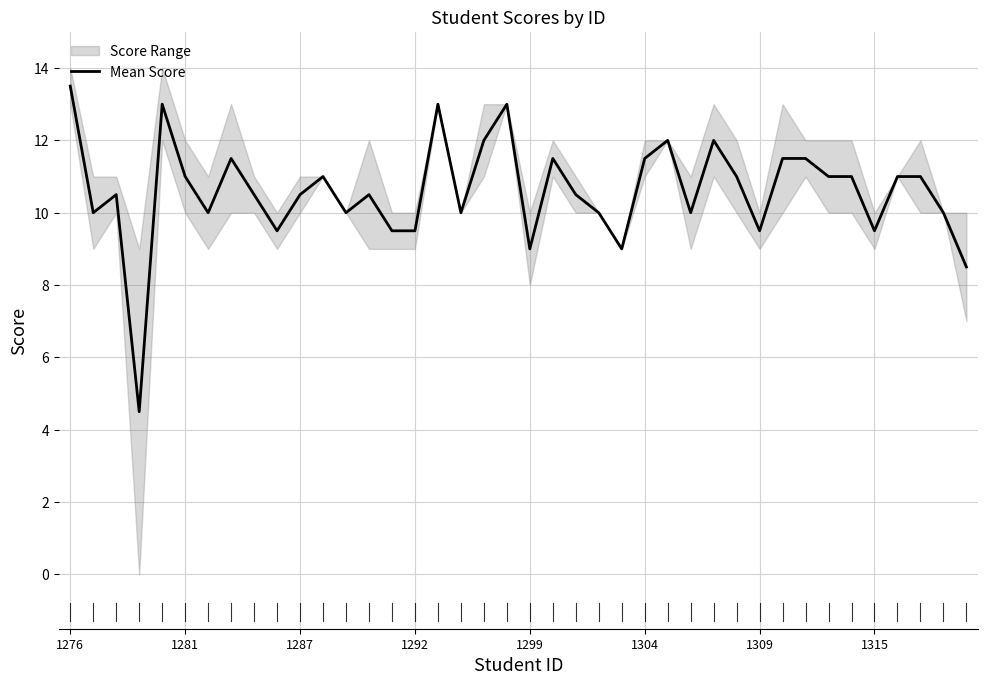

Is it true that Mean Score equals 9.0 at 1299?

True